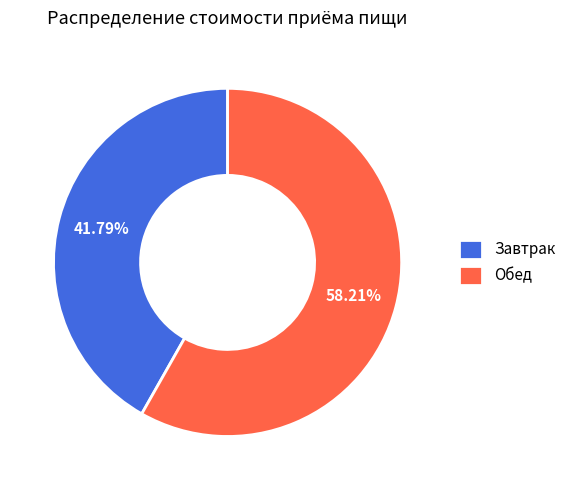

What is the majority slice?

Обед